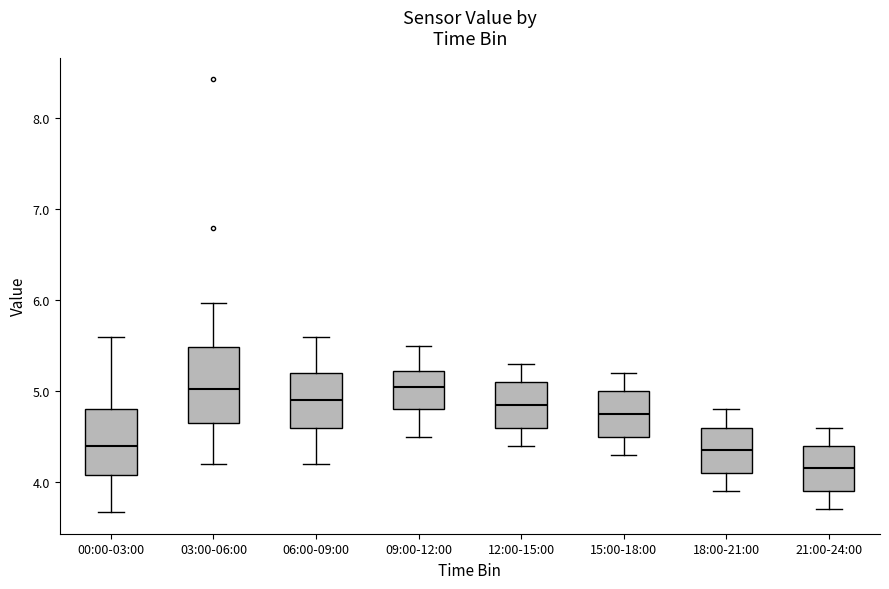

Reading left to right, transcribe this box plot: for each box, give where its median line is, the range the box spans, and where its two whiskers end, as read against the y-axis. The values are not printed on the chart, so give them approximately, as read against the axis.

00:00-03:00: median 4.4, box 4.1 to 4.8, whiskers 3.7 to 5.6
03:00-06:00: median 5.0, box 4.6 to 5.5, whiskers 4.2 to 6.0
06:00-09:00: median 4.9, box 4.6 to 5.2, whiskers 4.2 to 5.6
09:00-12:00: median 5.1, box 4.8 to 5.2, whiskers 4.5 to 5.5
12:00-15:00: median 4.9, box 4.6 to 5.1, whiskers 4.4 to 5.3
15:00-18:00: median 4.8, box 4.5 to 5.0, whiskers 4.3 to 5.2
18:00-21:00: median 4.4, box 4.1 to 4.6, whiskers 3.9 to 4.8
21:00-24:00: median 4.2, box 3.9 to 4.4, whiskers 3.7 to 4.6